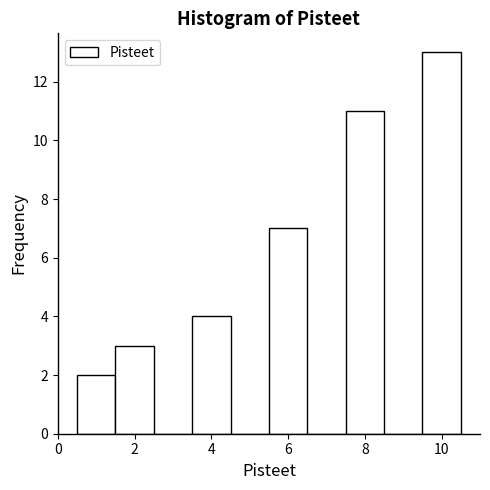

Over which range of the x-axis is the bar tallest?

9.5 to 10.5